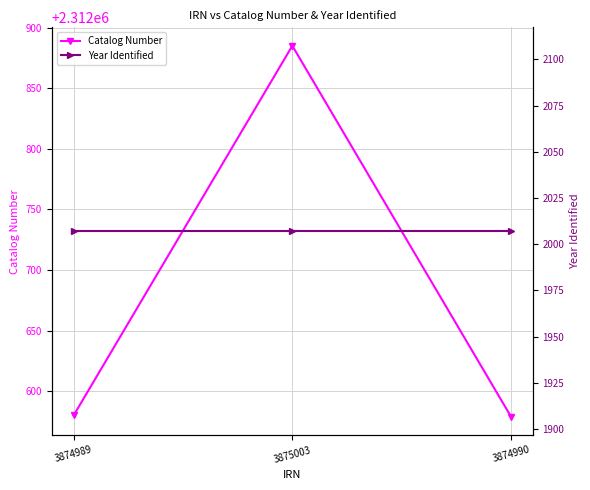

Rank the categories by Year Identified value from lowest to highest.

3874989, 3875003, 3874990